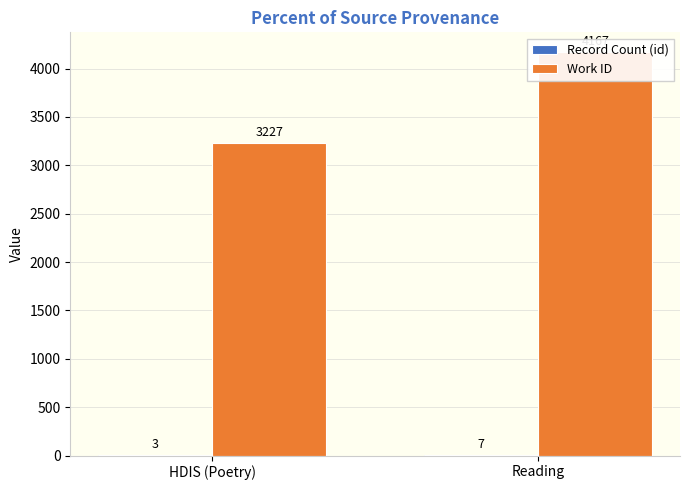

What is the difference between the maximum and minimum values in the Record Count (id) series?

4